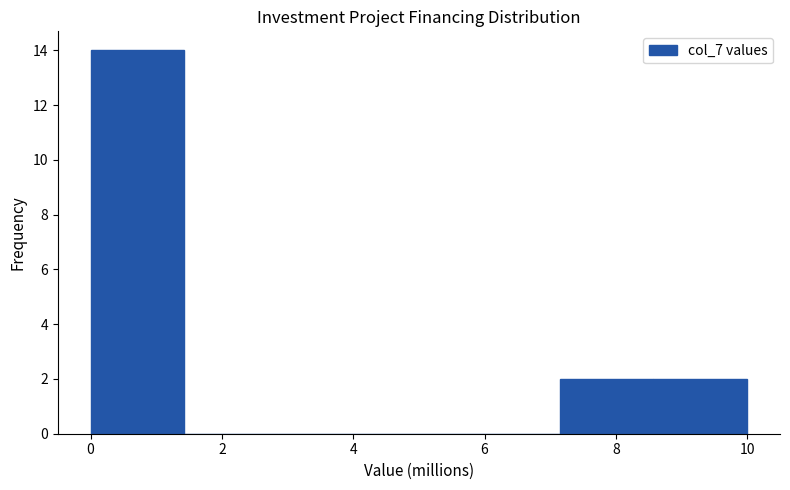

Reading left to right, transcribe this chart: for each bar, give the range it covers on the x-axis and its height. Neither the bar edges nor the heights are printed on the chart, so give them approximately, as read against the axes.

0.0 to 1.4: 14
1.4 to 2.8: 0
2.8 to 4.2: 0
4.2 to 5.8: 0
5.8 to 7.2: 0
7.2 to 8.6: 2
8.6 to 10.0: 2